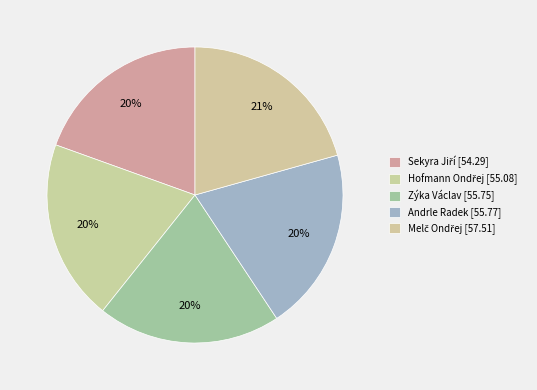

Rank the categories by value from highest to lowest.

Melč Ondřej, Andrle Radek, Zýka Václav, Hofmann Ondřej, Sekyra Jiří